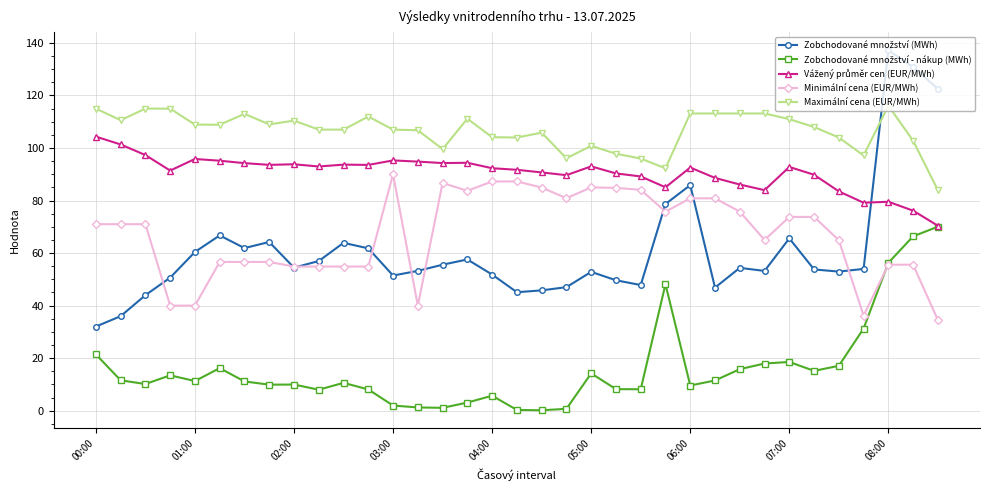

Which series has the largest total across all categories?

Maximální cena (EUR/MWh)